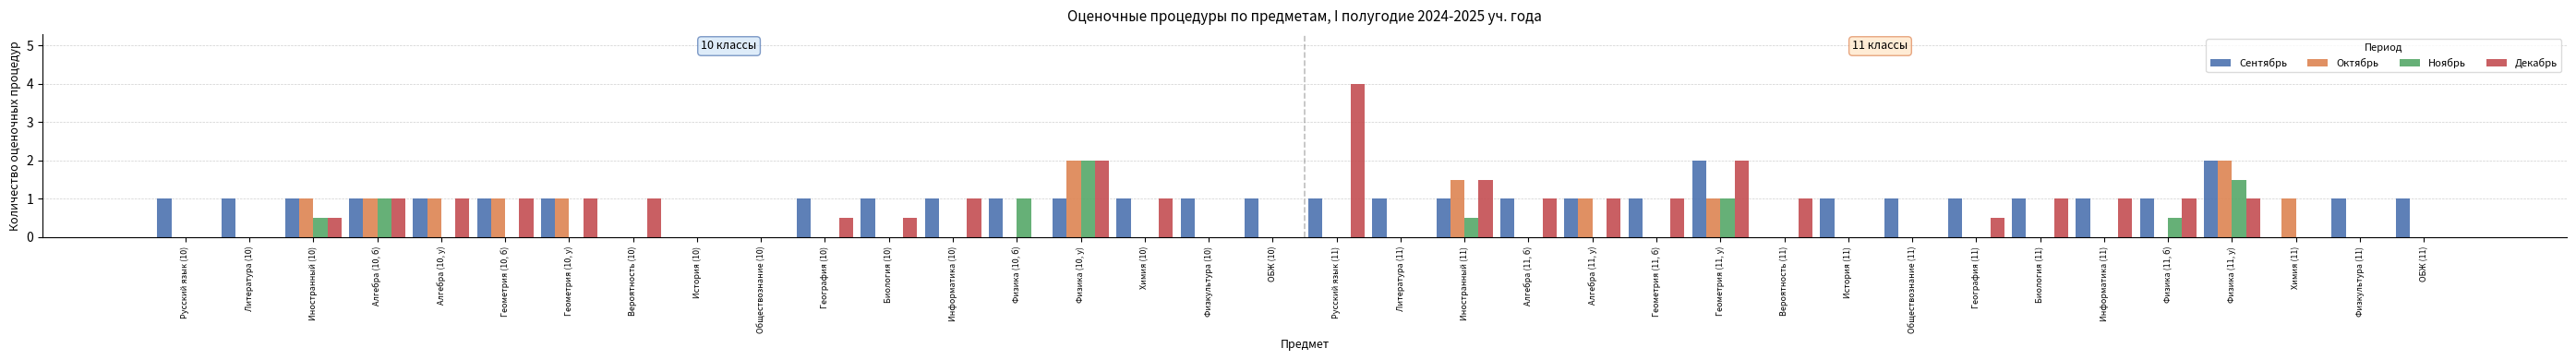

What is the sum of all Ноябрь values?

8.0